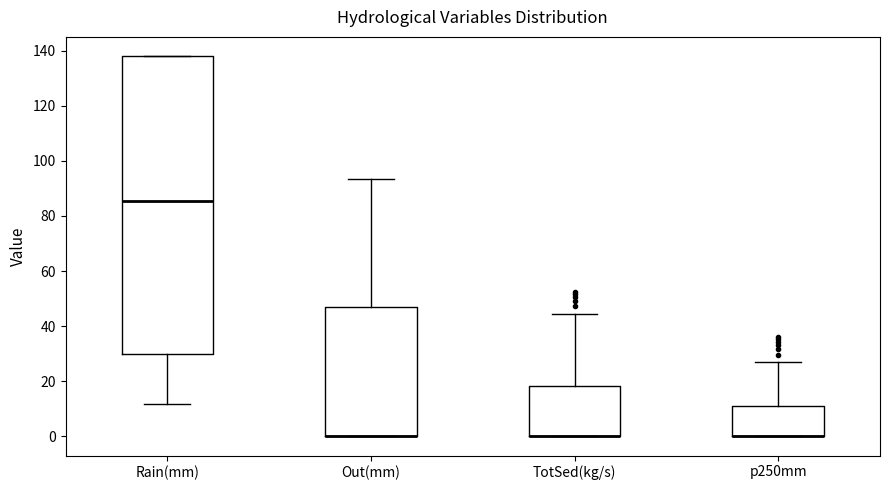

Which box is the tallest, from its lower edge to its upper edge?

Rain(mm)